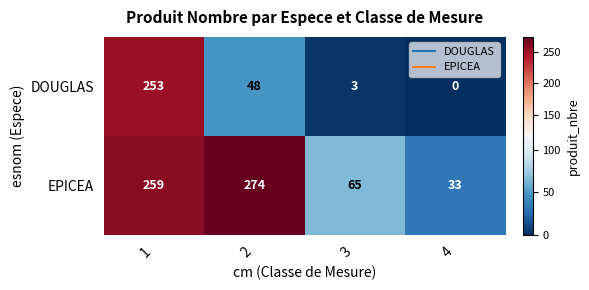

What is the spread (max minus min) of values at 3?

62